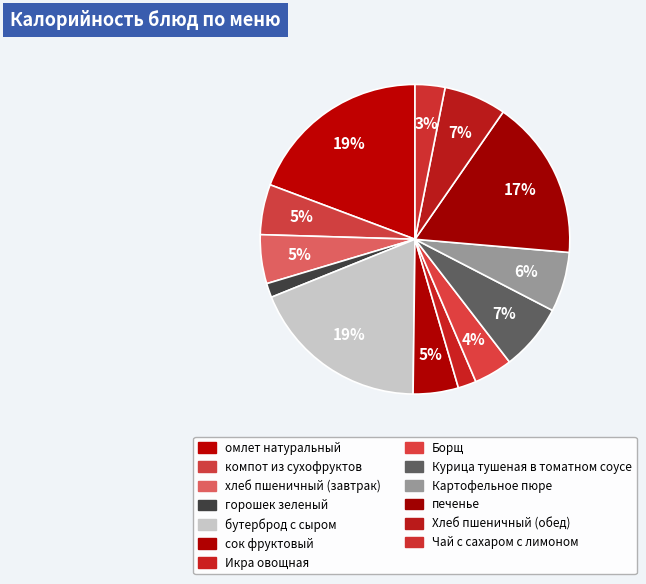

To the nearest percent, what is the difference between the largest and smallest slice percentages?

18%